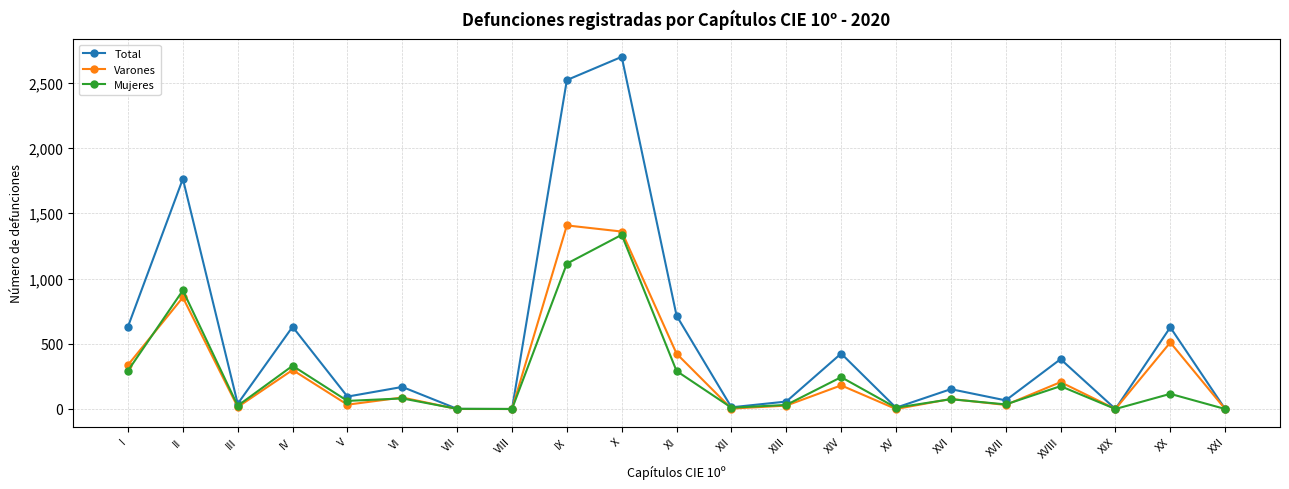

Which series has the widest spread of values?

Total